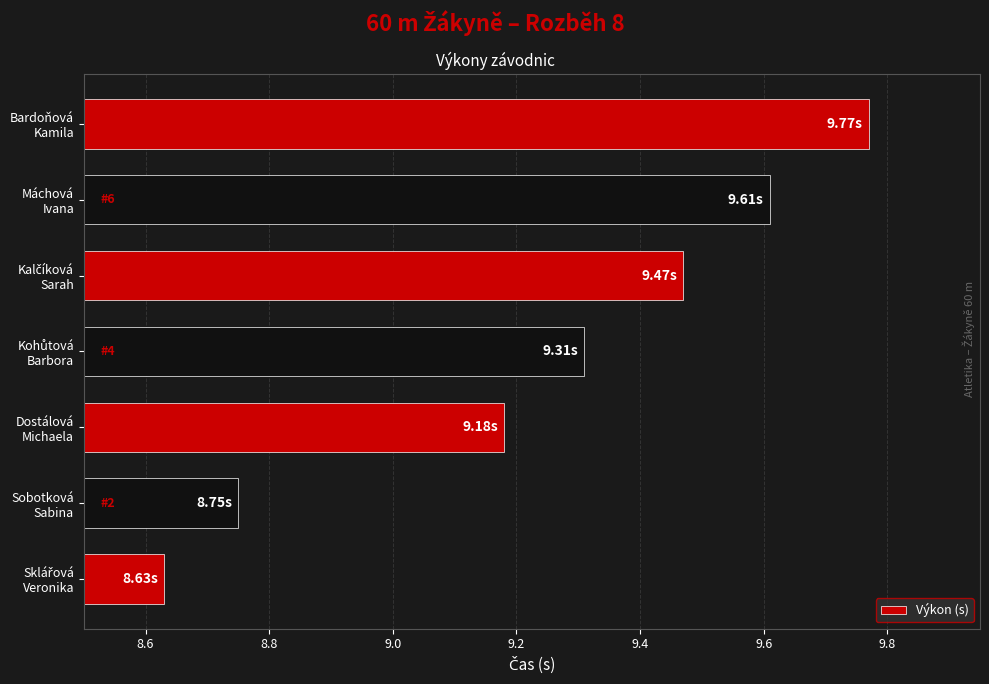

What is the difference between the maximum and minimum values?

1.1